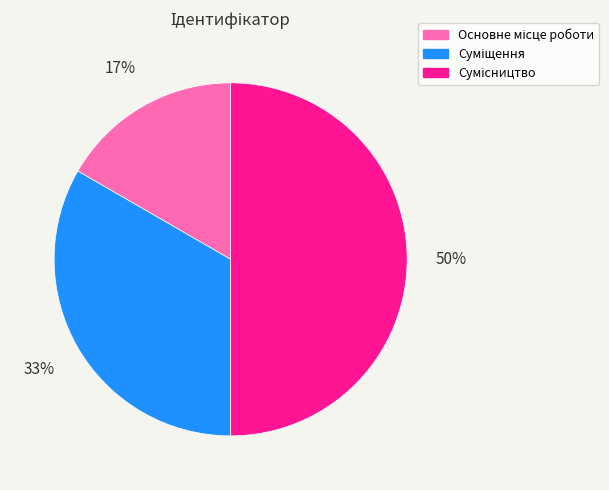

To the nearest percent, what is the difference between the largest and smallest slice percentages?

33%